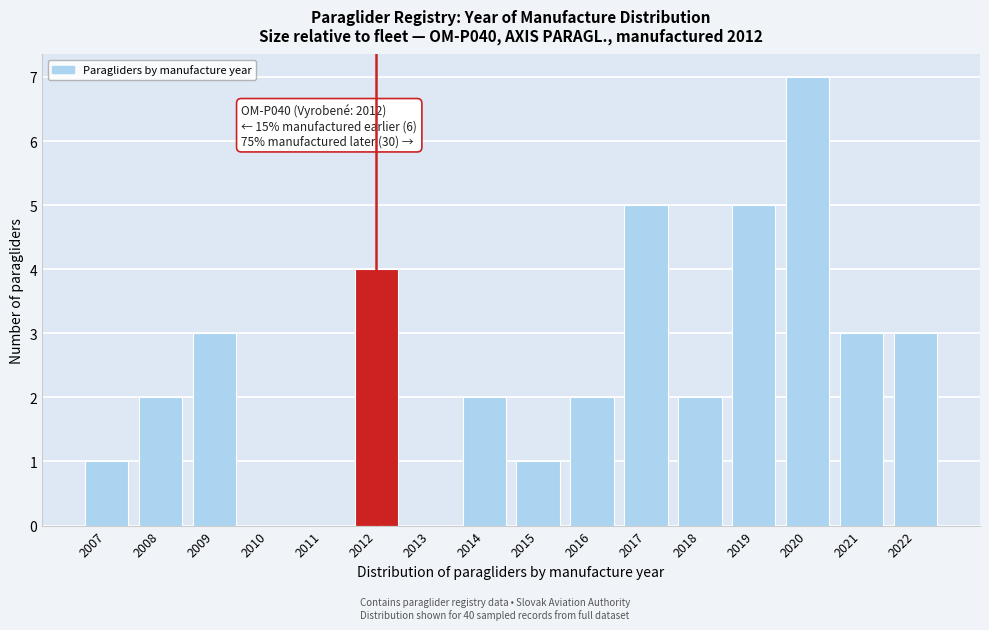

Which range on the x-axis has the tallest bar?

2019.5 to 2020.5